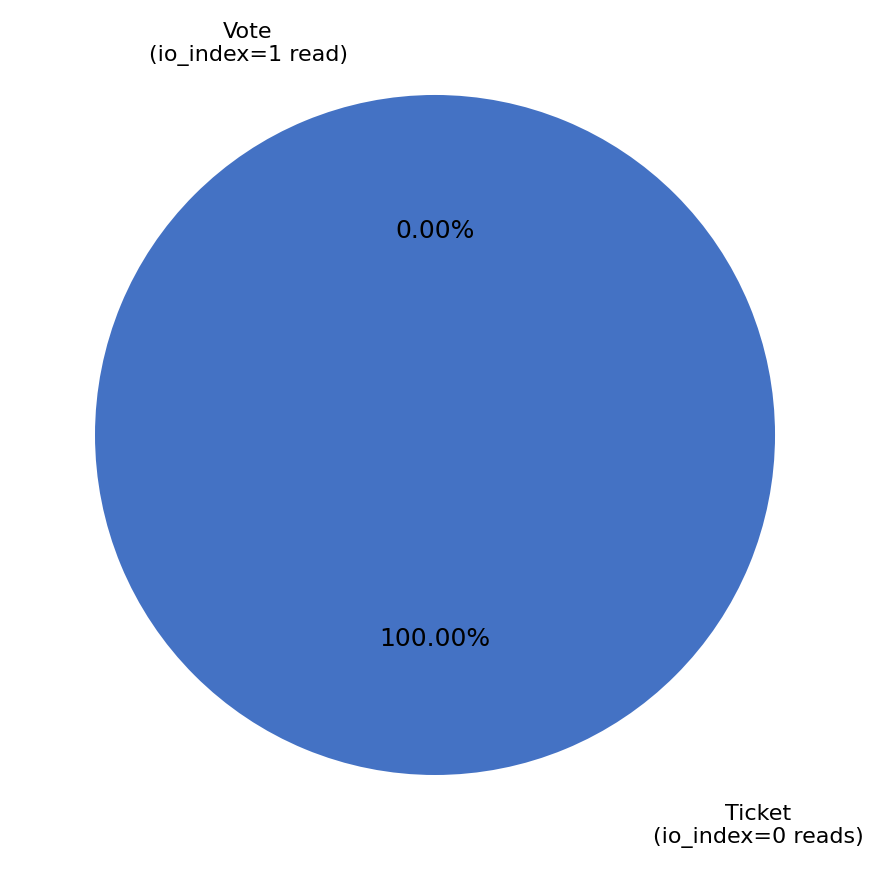

Does any single category account for the majority?

Yes